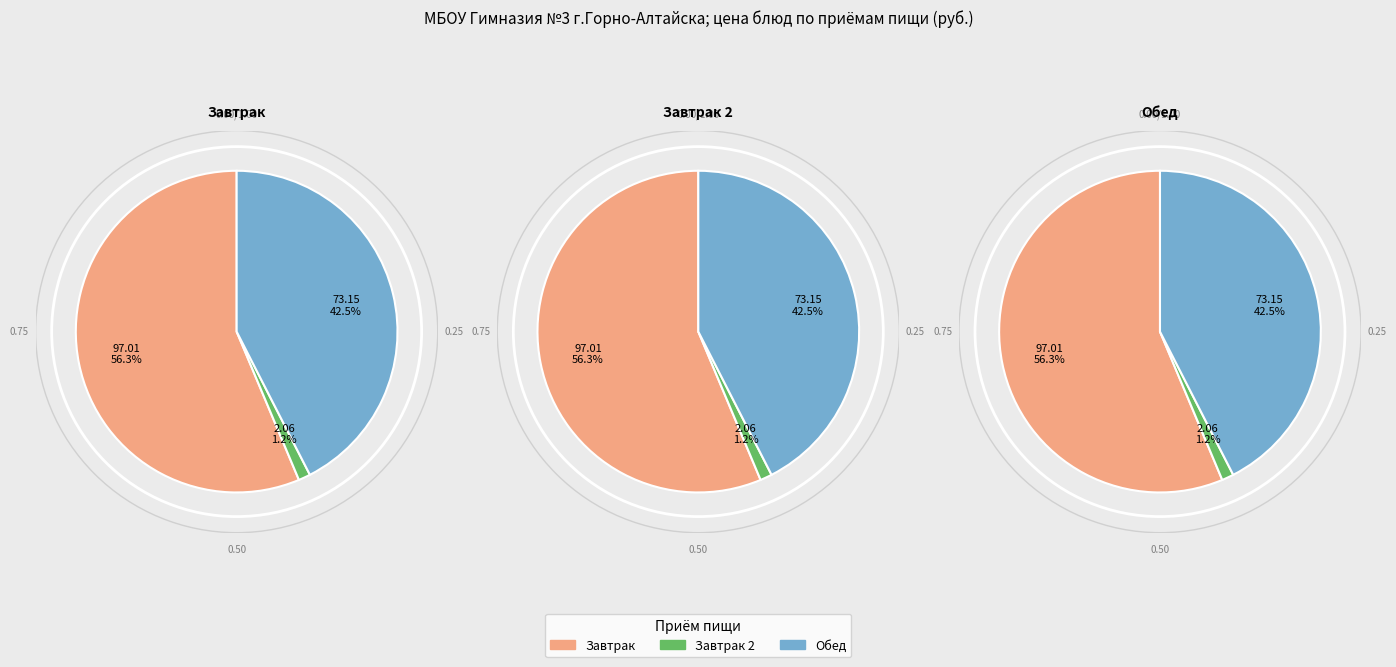

The Завтрак (хлеб ржанной) slice represents 1% of the pie. True or false?

False